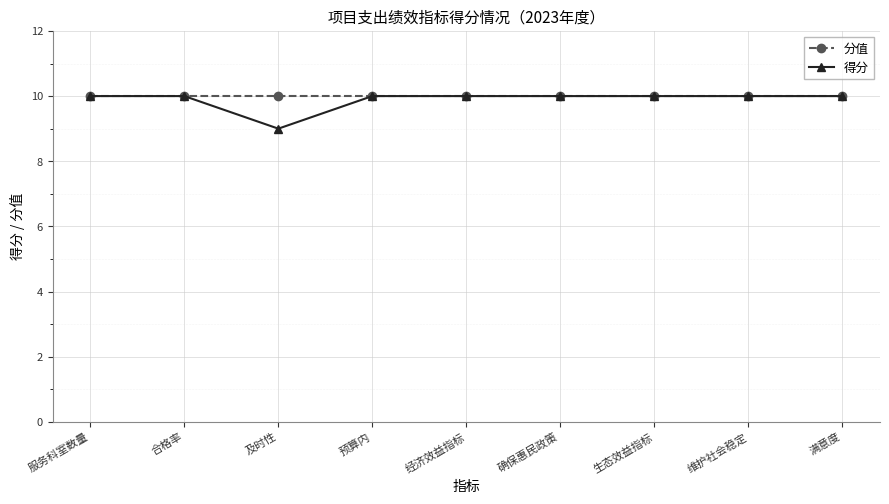

How many series are shown in this chart?

2